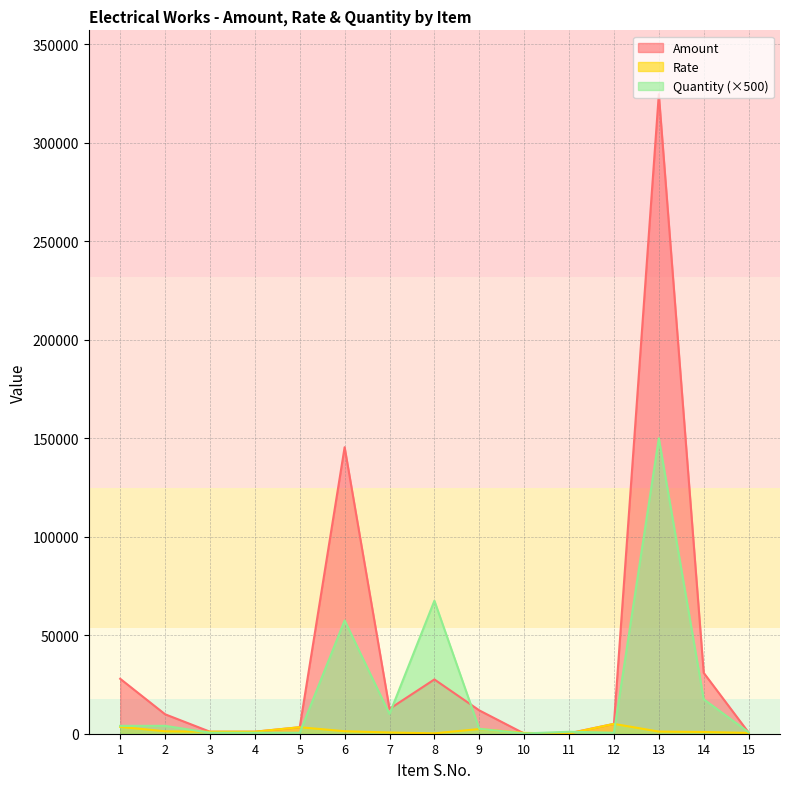

Between 2 and 13, which series saw the biggest shift?

Amount